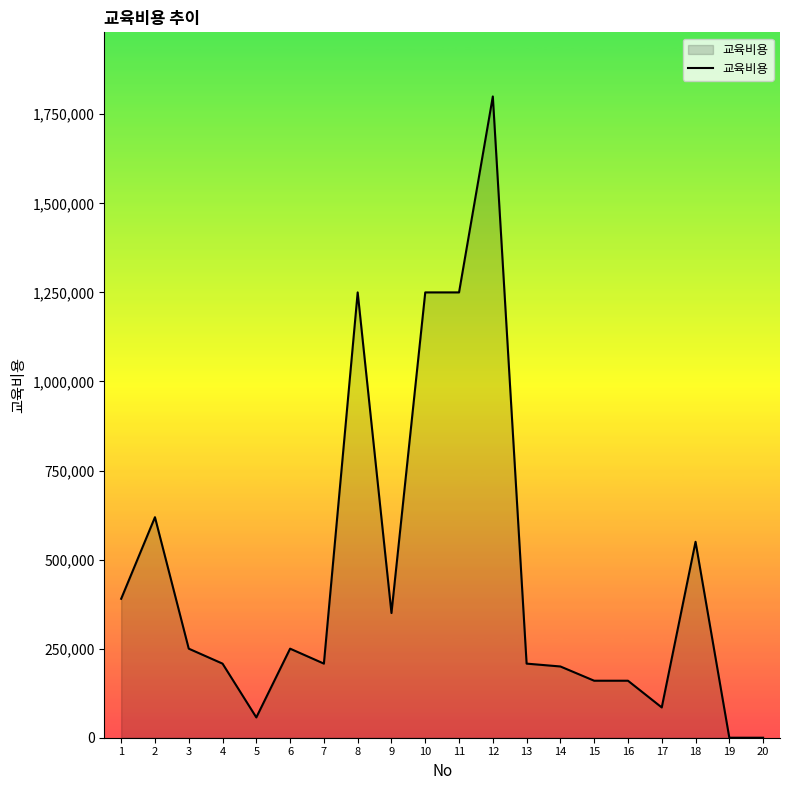

Does the chart display data point markers on the line(s)?

No